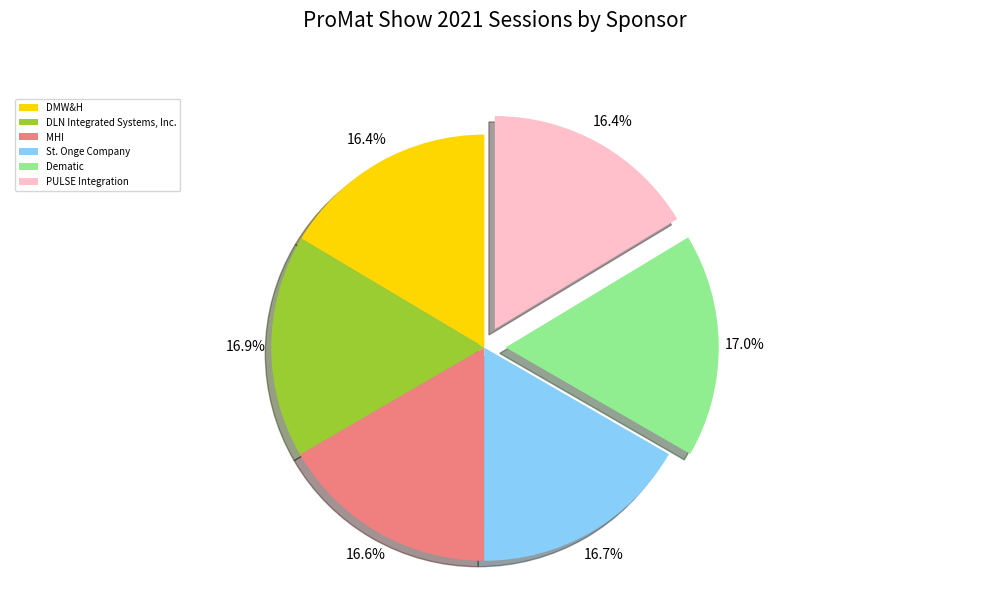

Count the number of slices in the pie.

6